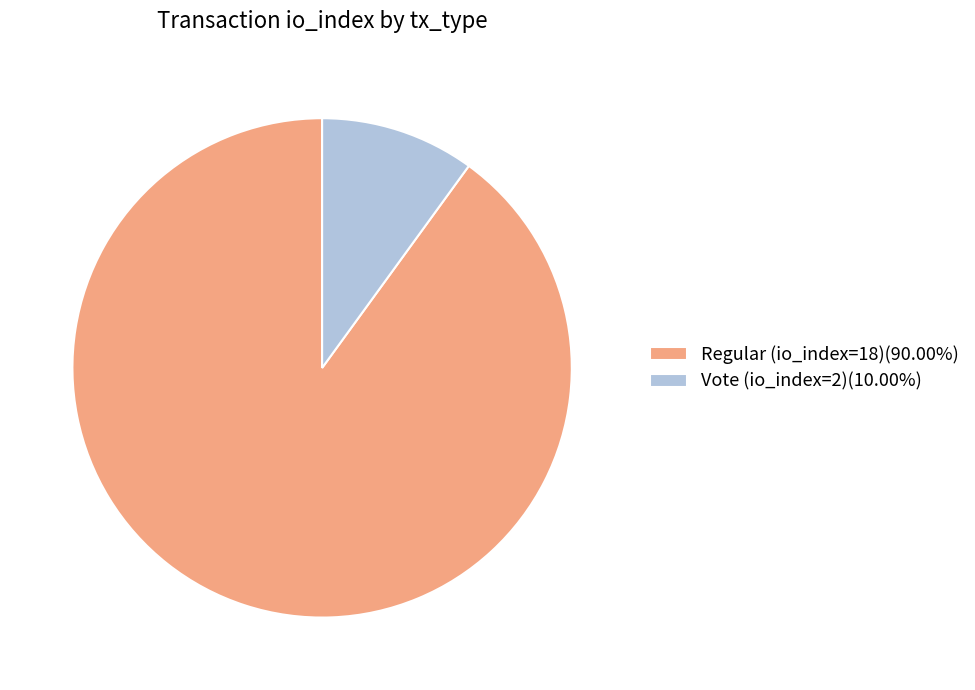

Rank the categories by value from lowest to highest.

Vote (io_index=2), Regular (io_index=18)